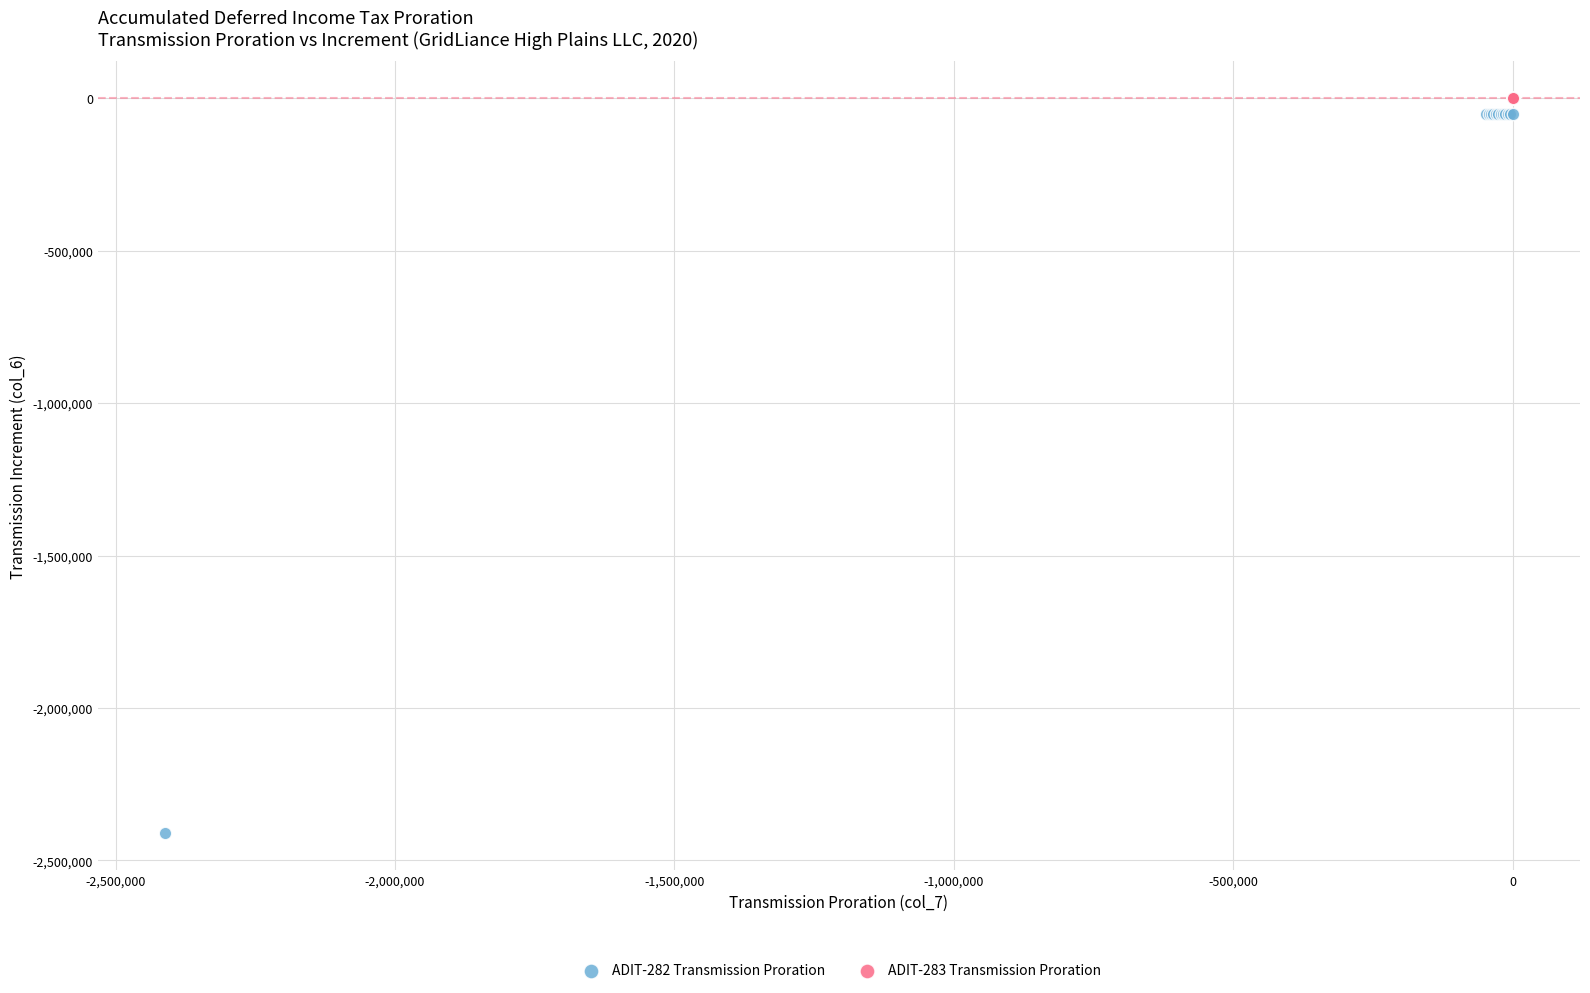

Which series contains the highest Y value?

ADIT-283 Transmission Proration